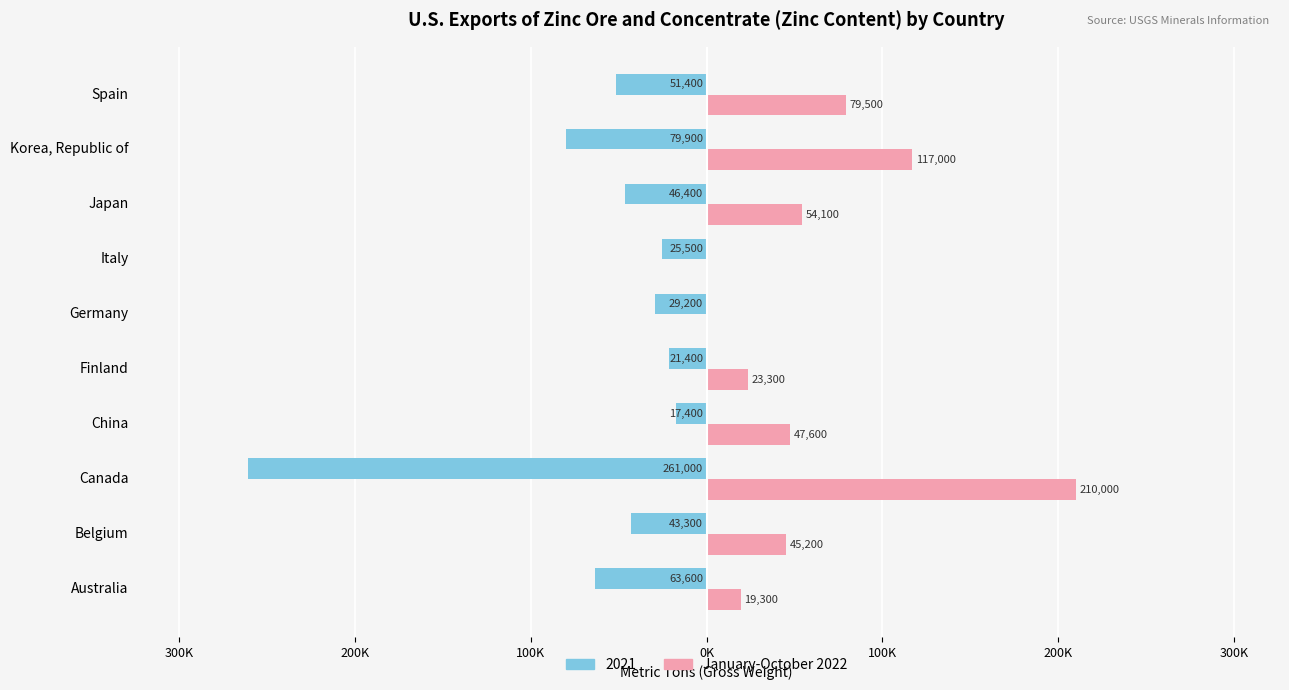

What are all the series names shown in the legend?

2021, January-October 2022